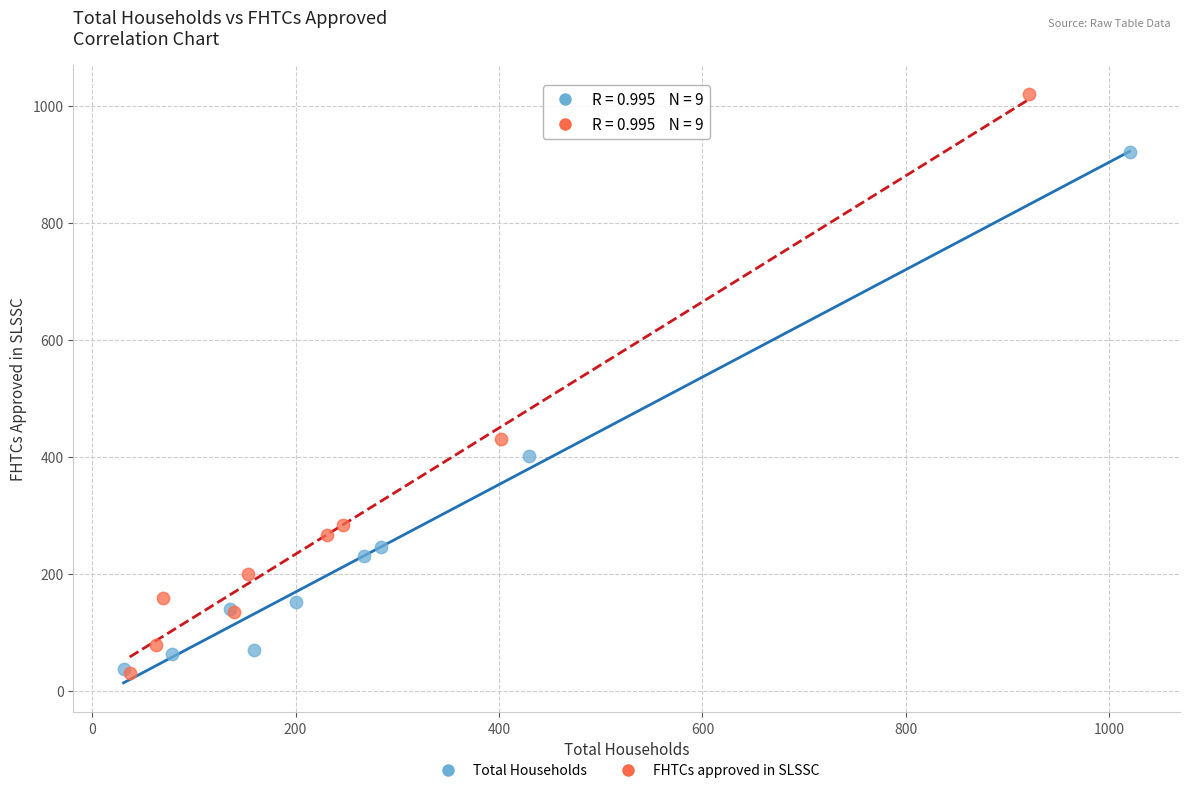

Which series reaches the maximum Y coordinate?

FHTCs approved in SLSSC